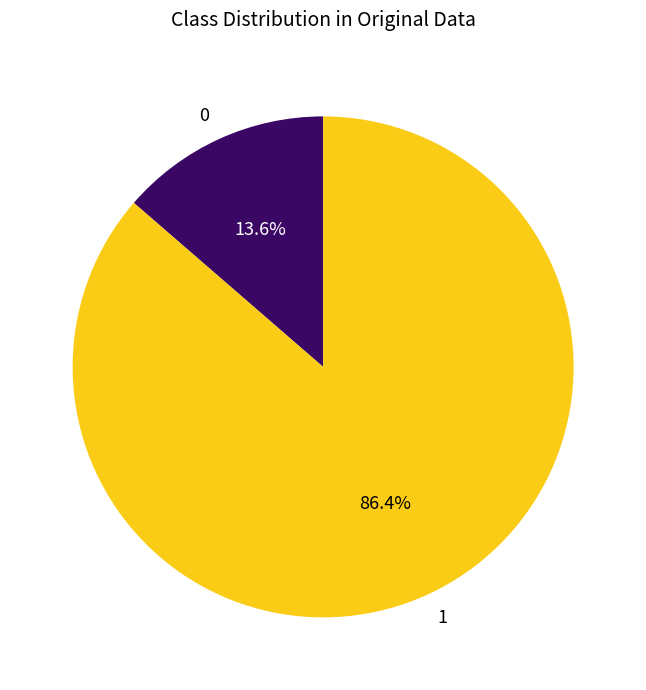

Which category accounts for the majority?

1